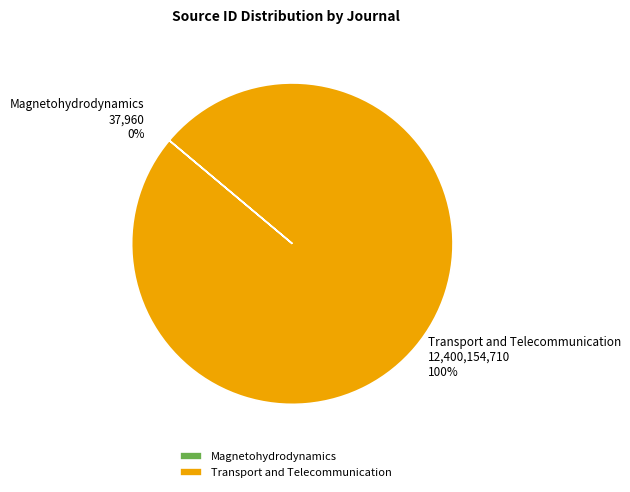

Which category has the biggest portion of the pie?

Transport and Telecommunication